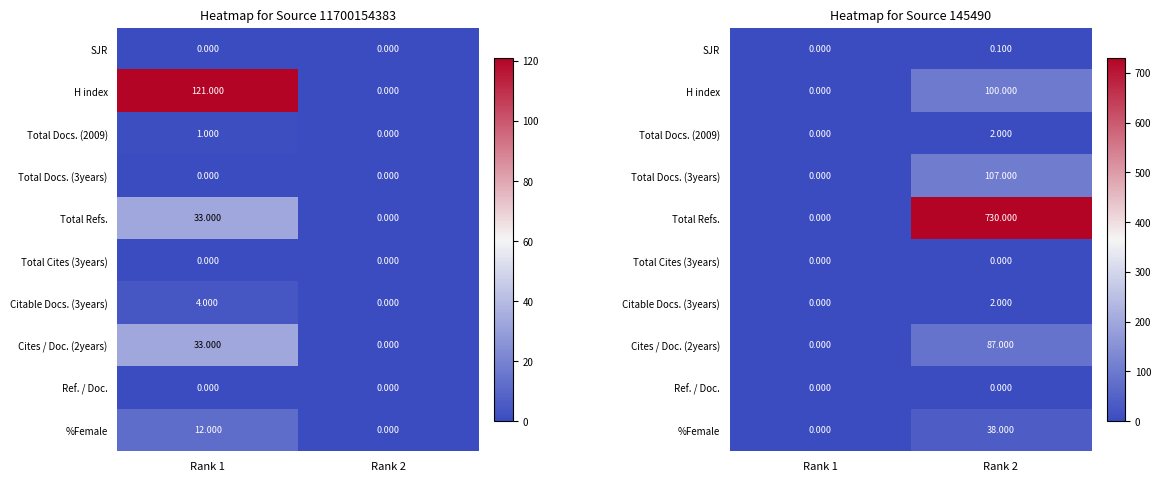

The Total Docs. (2009) series shows 2.0 at Rank 2. True or false?

True